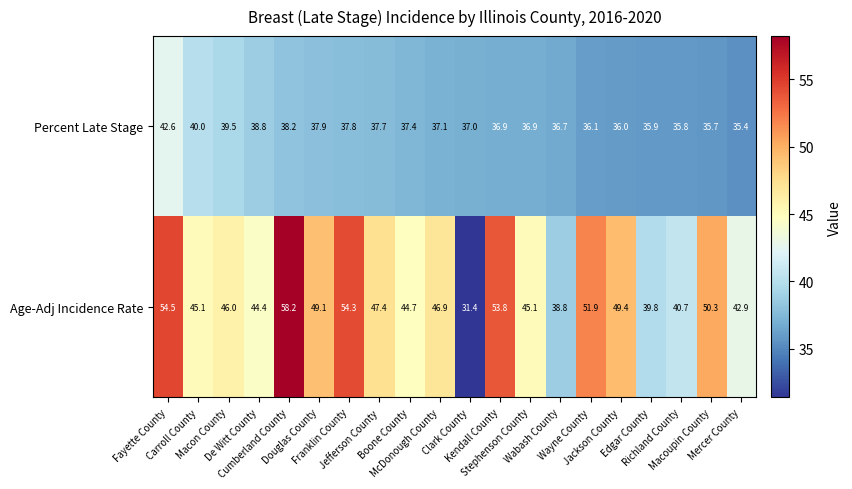

Which series has the largest range (max minus min)?

Age-Adj Incidence Rate